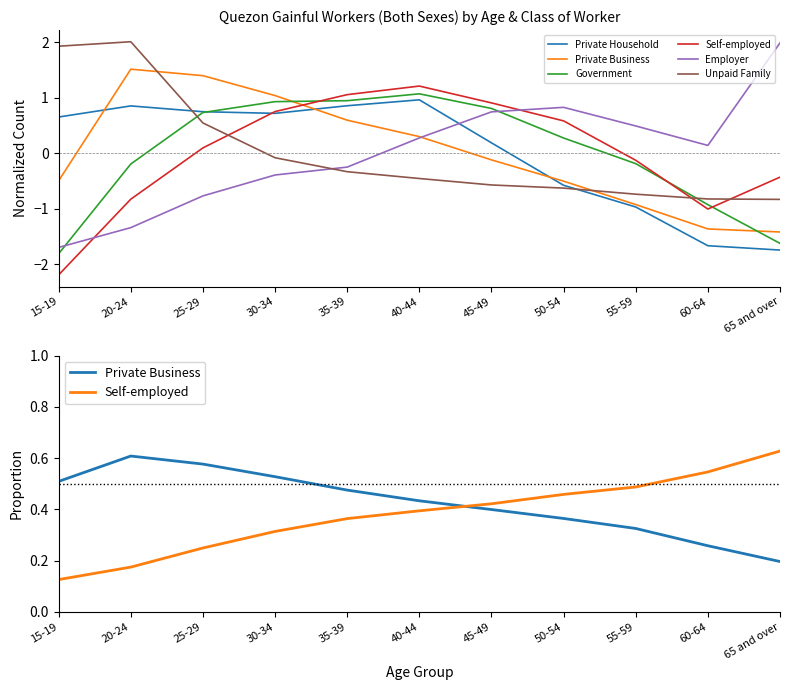

At which label is Employer closest to 0?

60-64